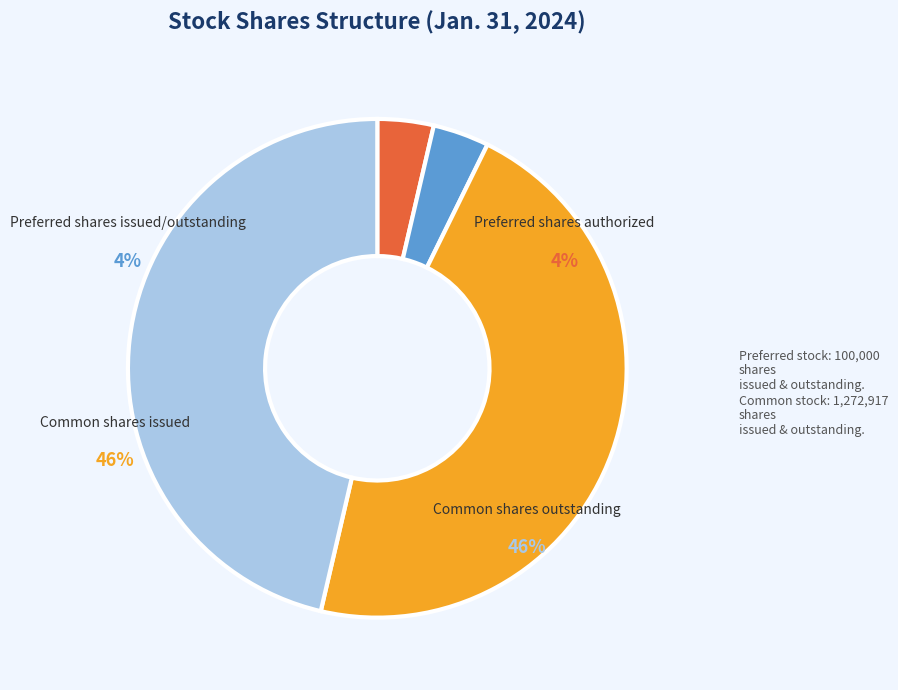

Is Preferred shares authorized the majority of the pie?

No